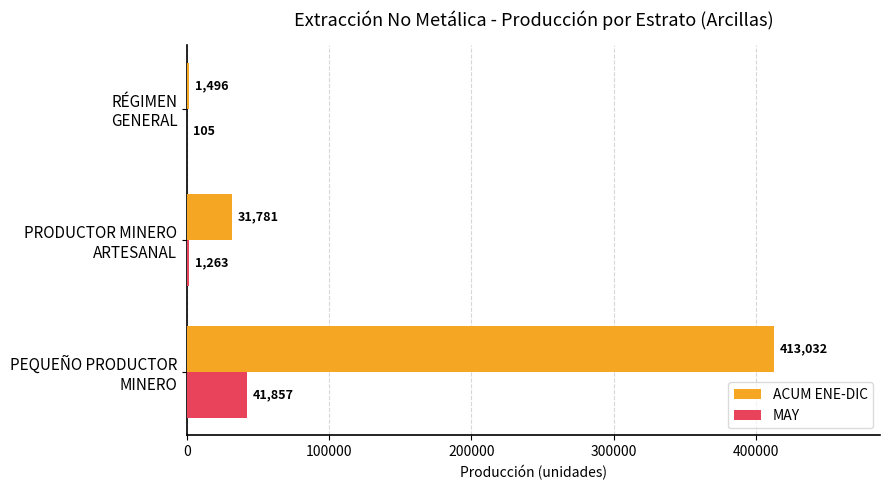

What is the highest value of the ACUM ENE-DIC series?

413031.9